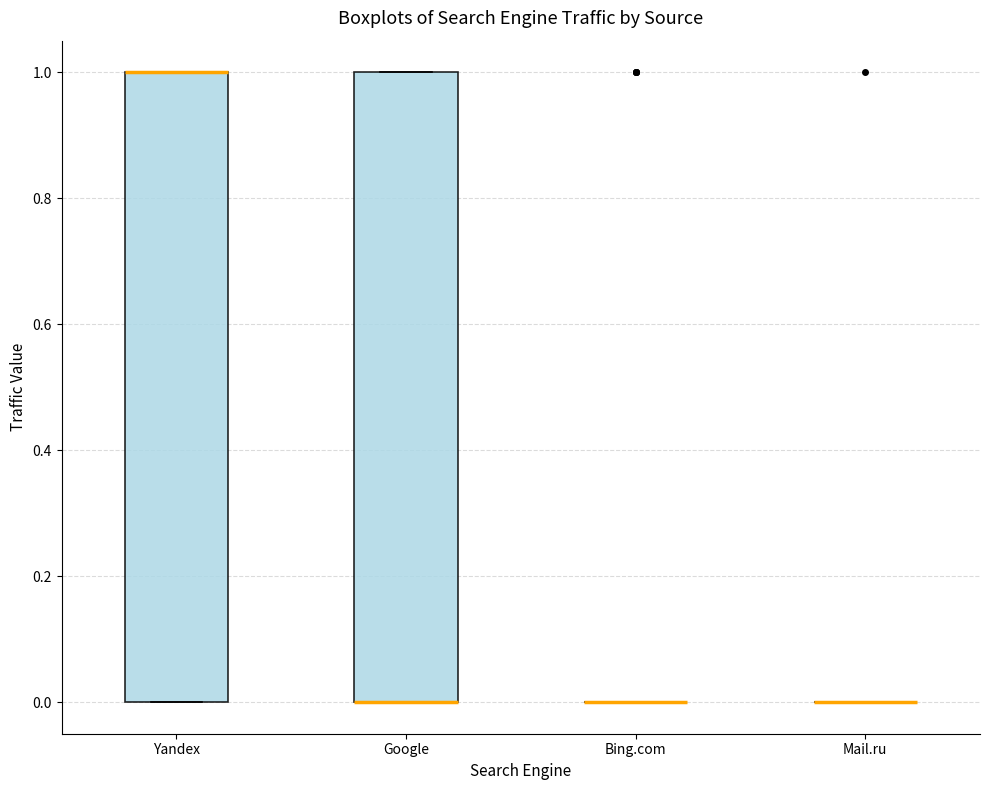

Reading left to right, transcribe this box plot: for each box, give where its median line is, the range the box spans, and where its two whiskers end, as read against the y-axis. The values are not printed on the chart, so give them approximately, as read against the axis.

Yandex: median 1 (drawn on the box's upper edge), box 0 to 1, whiskers 0 to 1
Google: median 0 (drawn on the box's lower edge), box 0 to 1, whiskers 0 to 1
Bing.com: box collapsed to a line at 0, whiskers 0 to 0
Mail.ru: box collapsed to a line at 0, whiskers 0 to 0